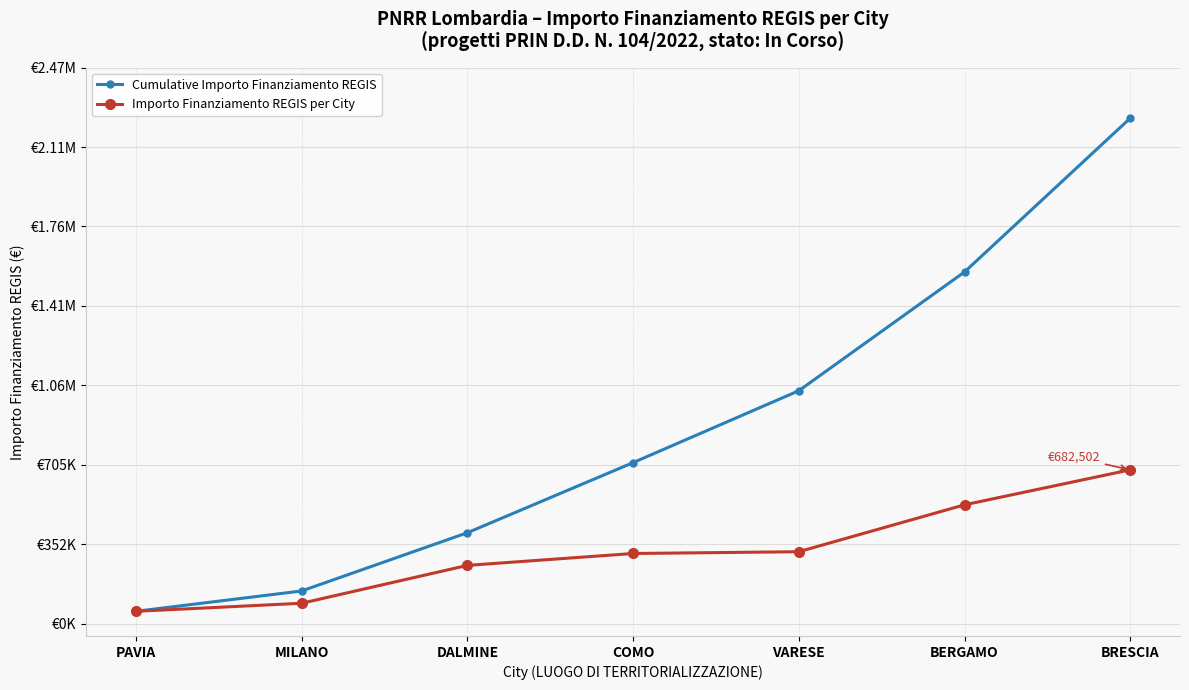

What is the average value of the Cumulative Importo Finanziamento REGIS series?

879171.5